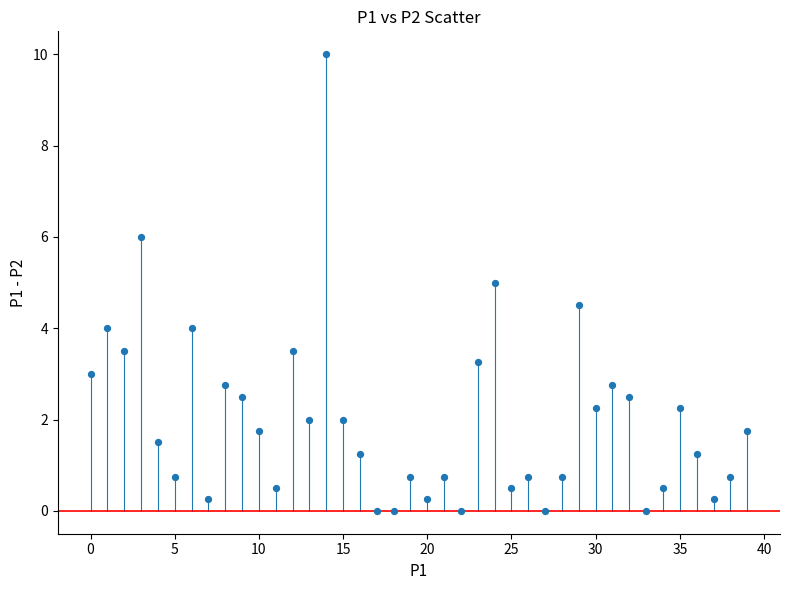

What is the range of Y values (max minus min)?

10.0